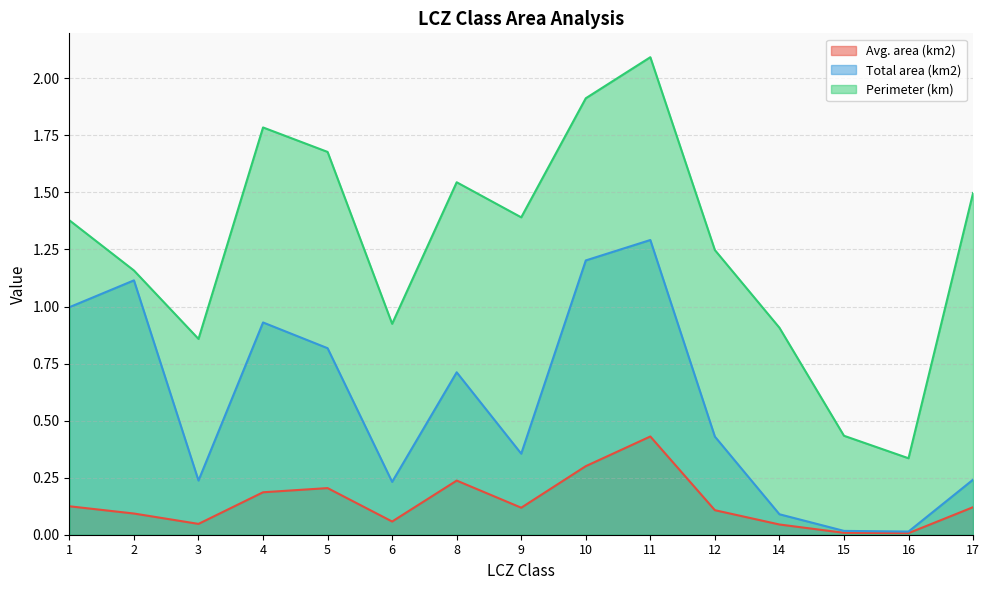

What is the sum of the Total area (km2) values at 5 and 17?

1.1